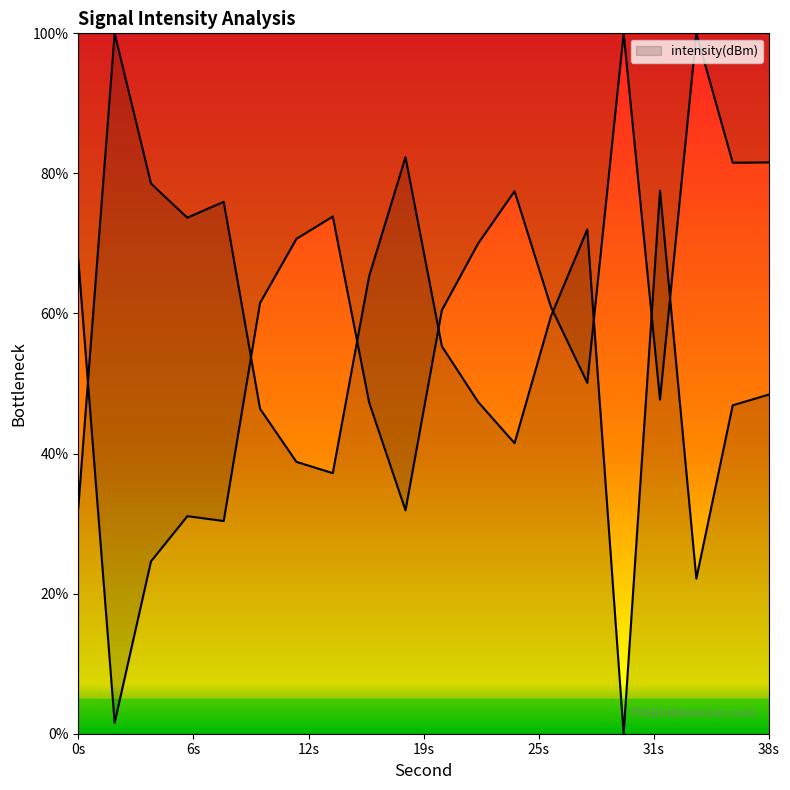

How many data points are less than 55?

10